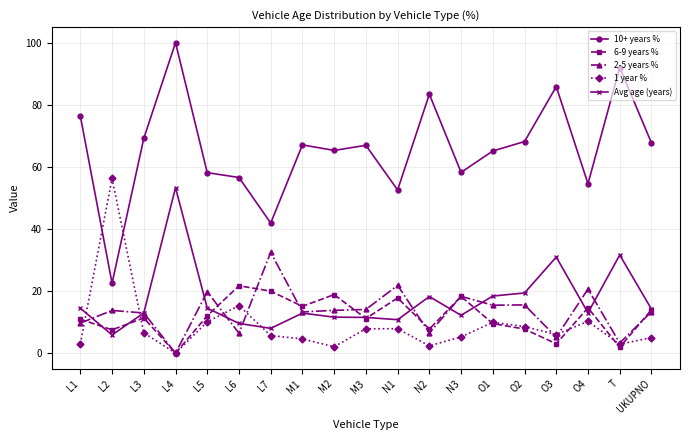

How many series are shown in this chart?

5